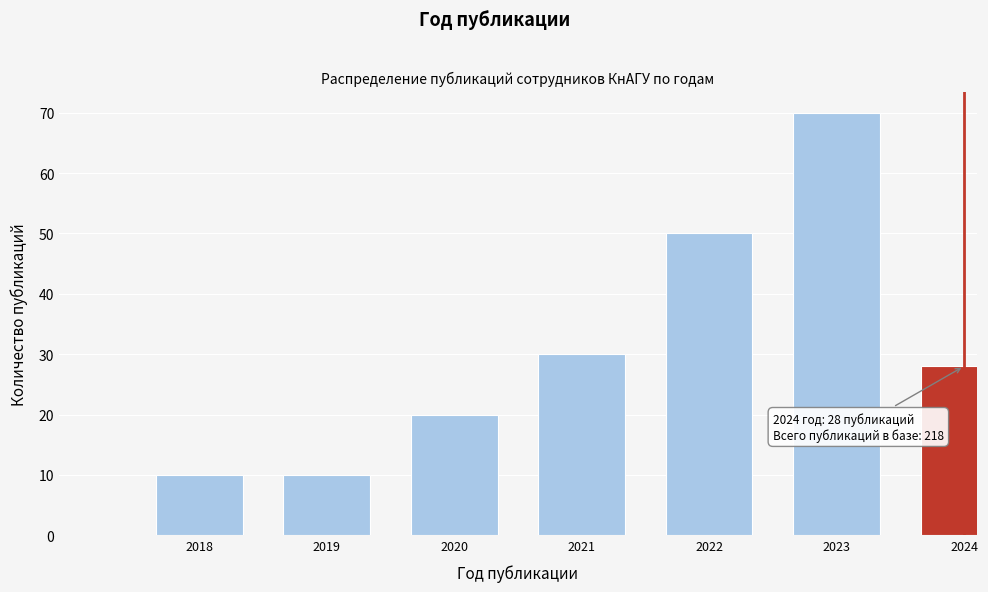

Reading right to left, what are all the values shown in this chart?

28	70	50	30	20	10	10